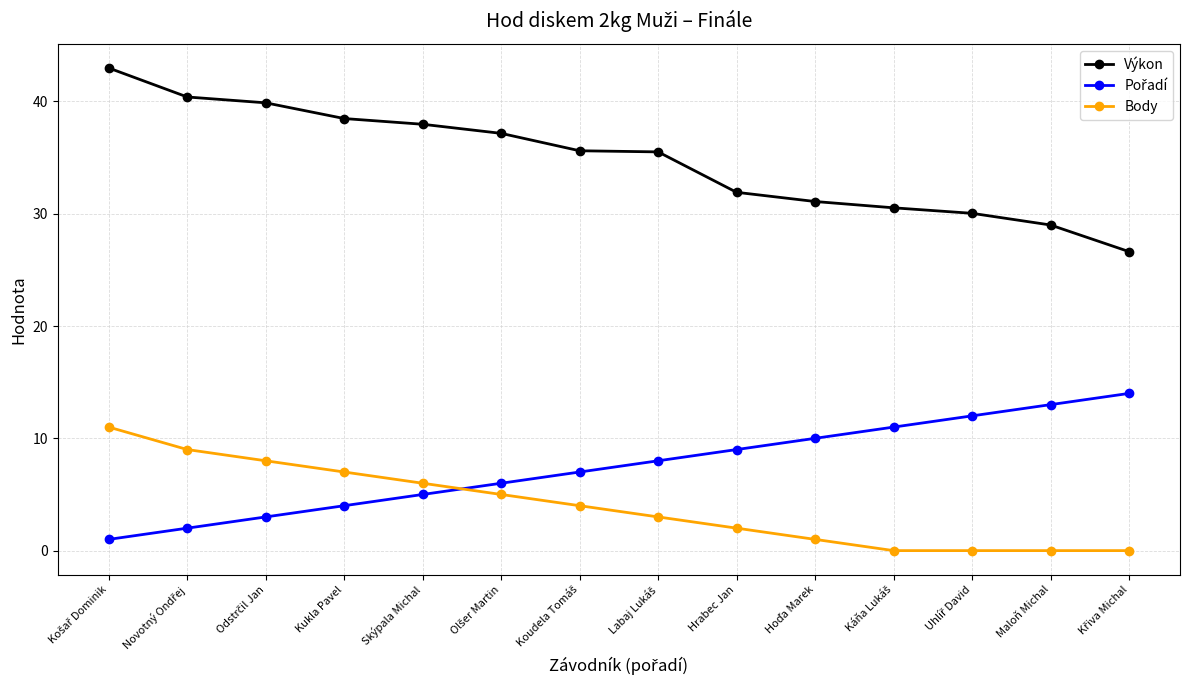

At how many categories does at least one series exceed 33?

8